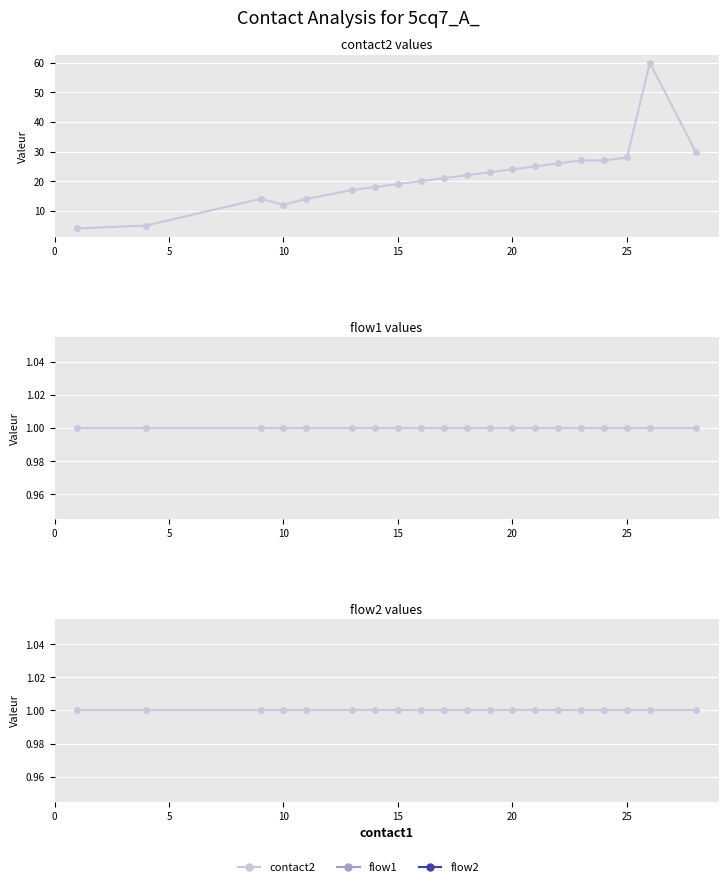

Is it true that flow2 equals 1 at 7?

True